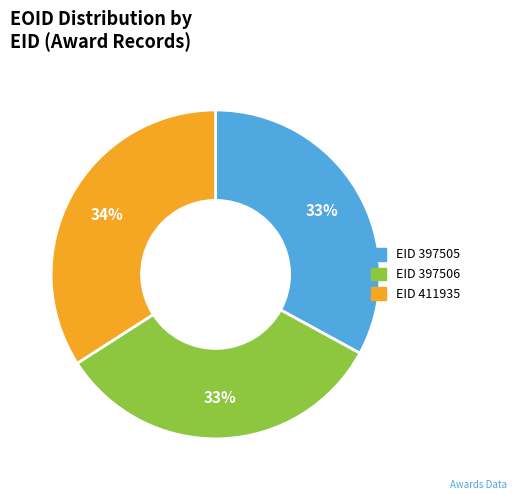

Count the number of slices in the pie.

3